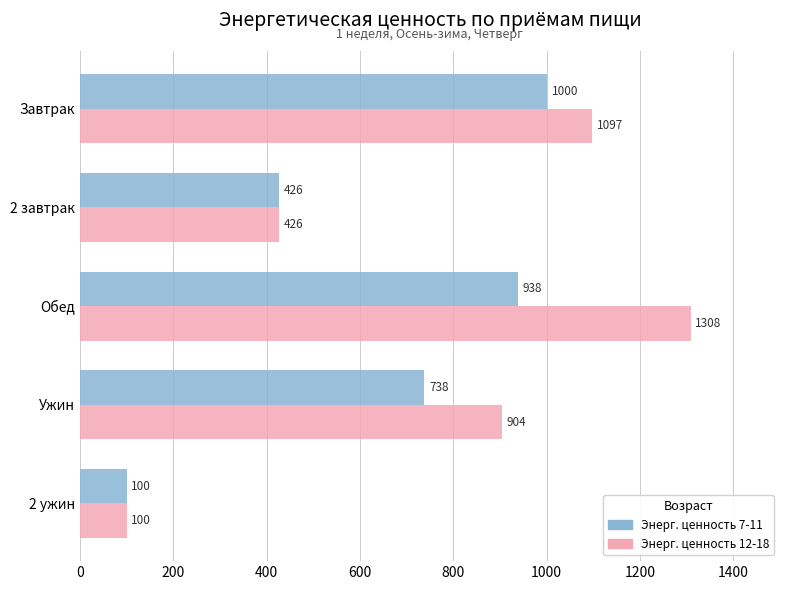

Is it true that Энерг. ценность 12-18 equals 623.8 at Обед?

False